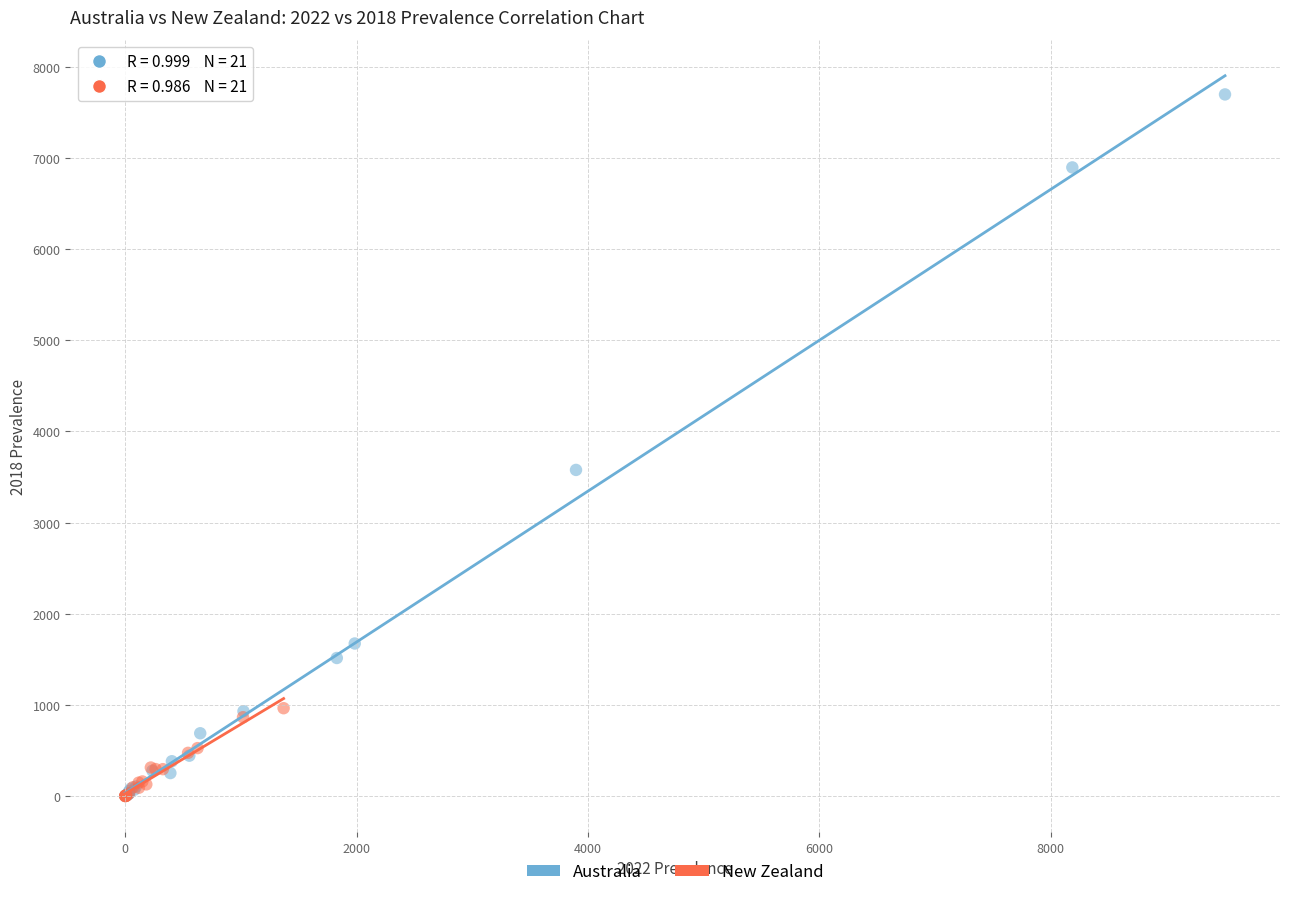

What are all the series names shown in the legend?

Australia, New Zealand